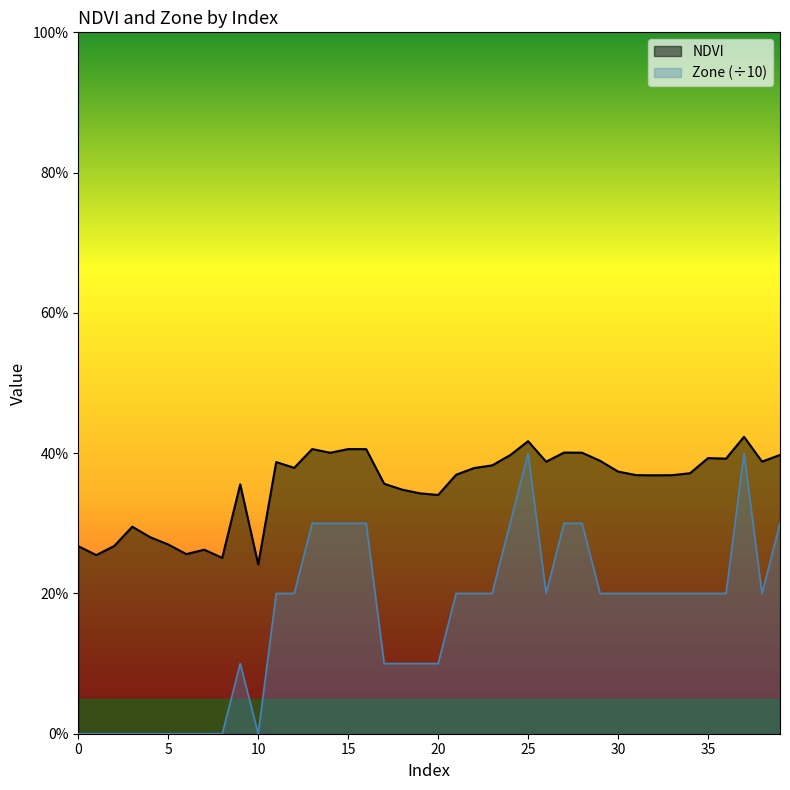

The value of Zone at 12 is 0.3. True or false?

False